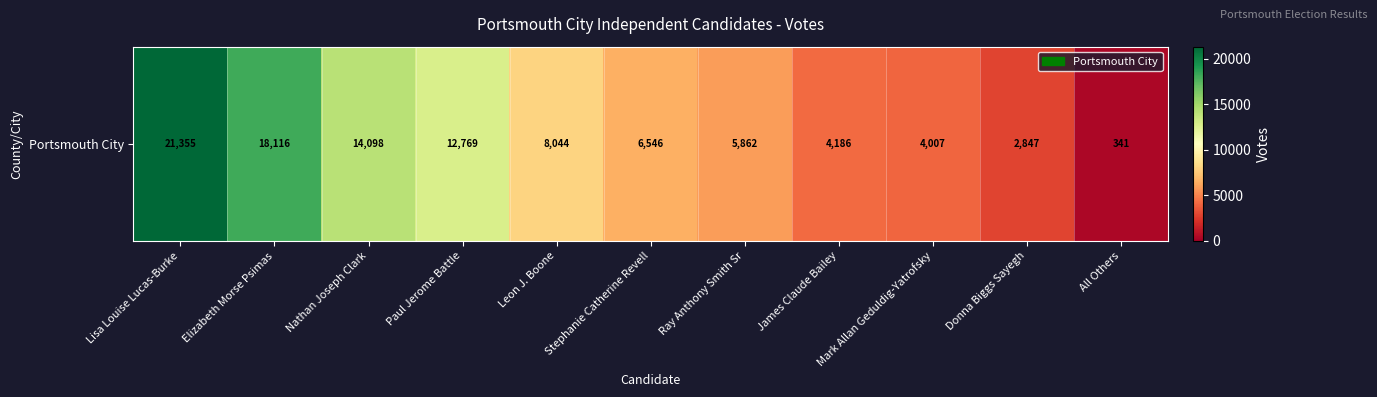

Reading right to left, transcribe all the data shown in this chart.

341	2847	4007	4186	5862	6546	8044	12769	14098	18116	21355